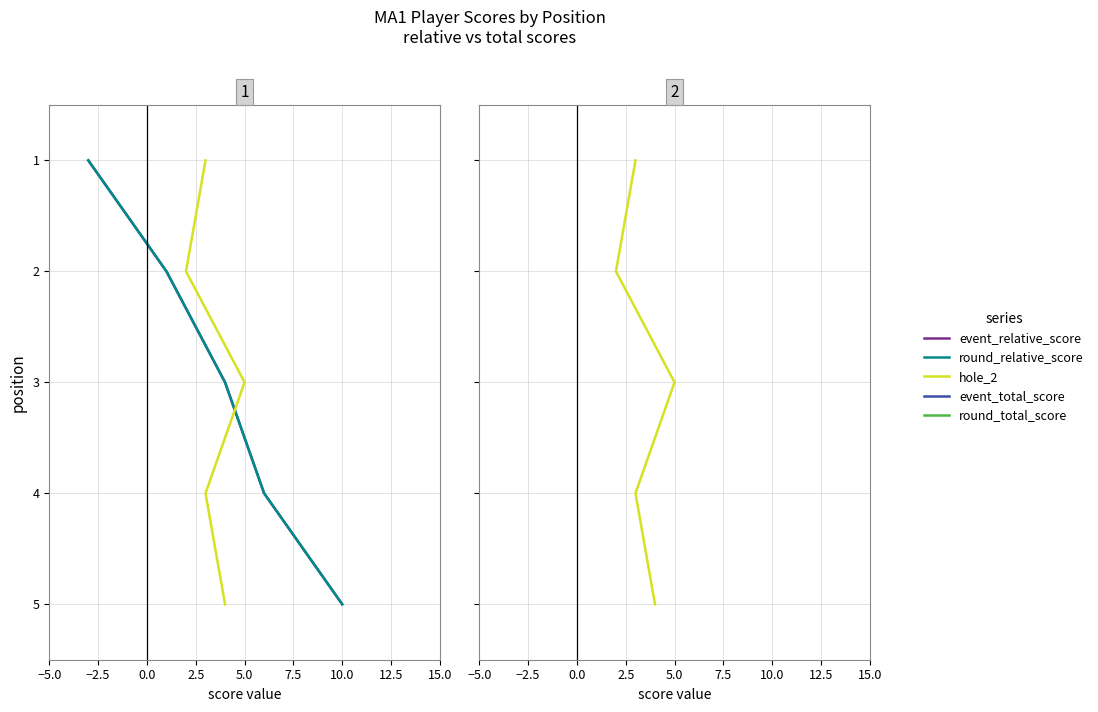

Count the round_total_score values in the range 2 to 4.

3